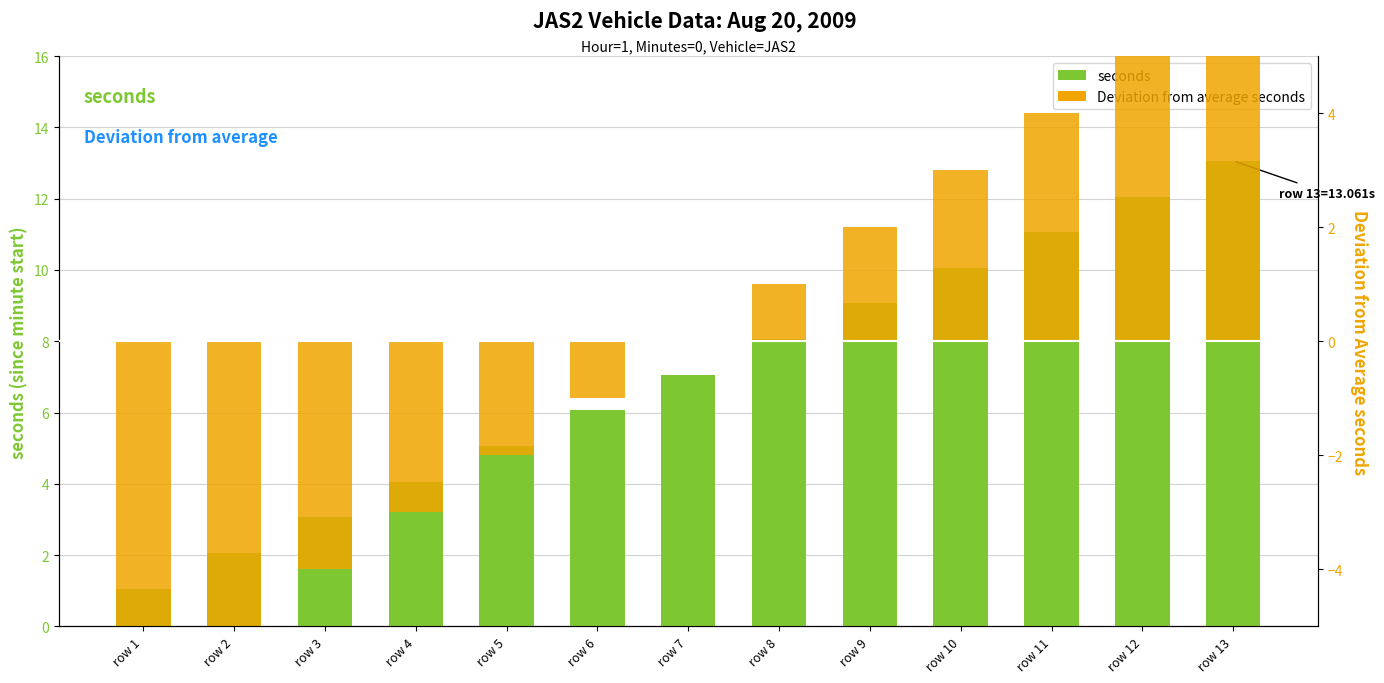

Which category has the highest value in the seconds series?

row 13